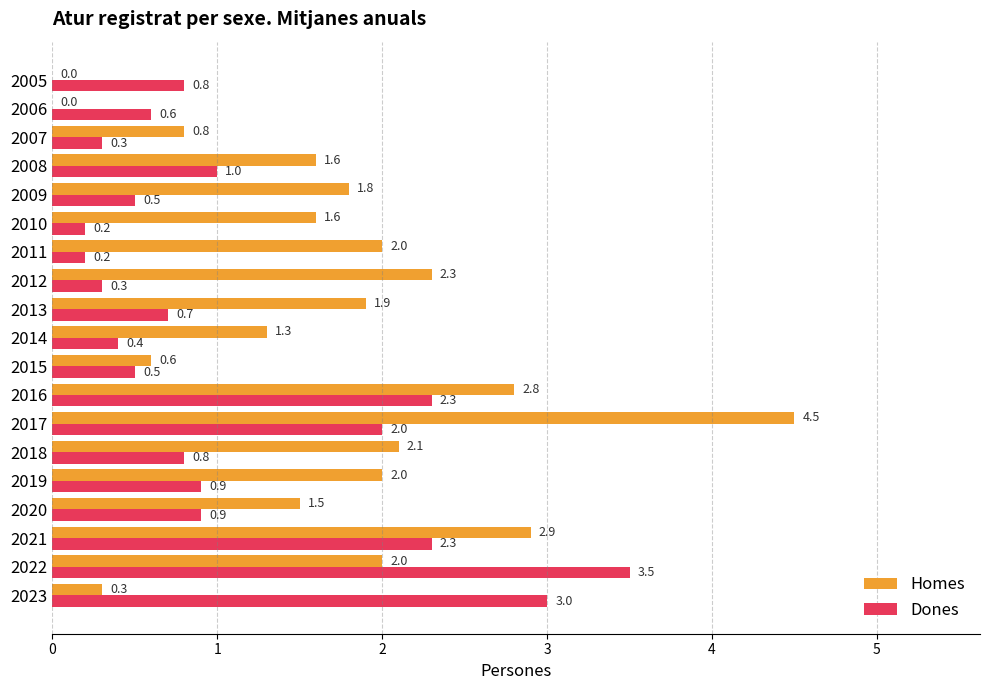

What are all the series names shown in the legend?

Homes, Dones